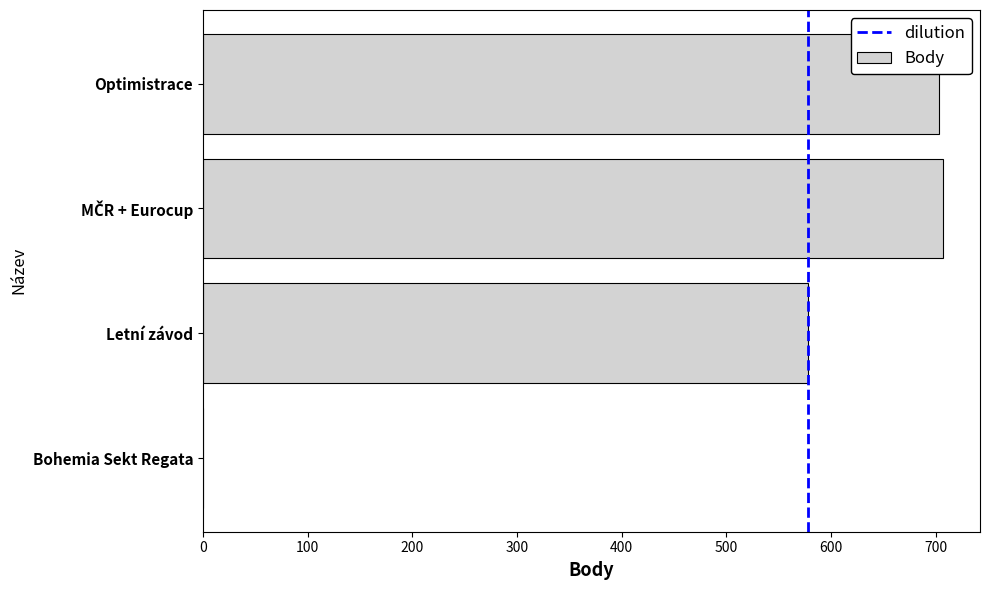

What is the sum of all values?

1988